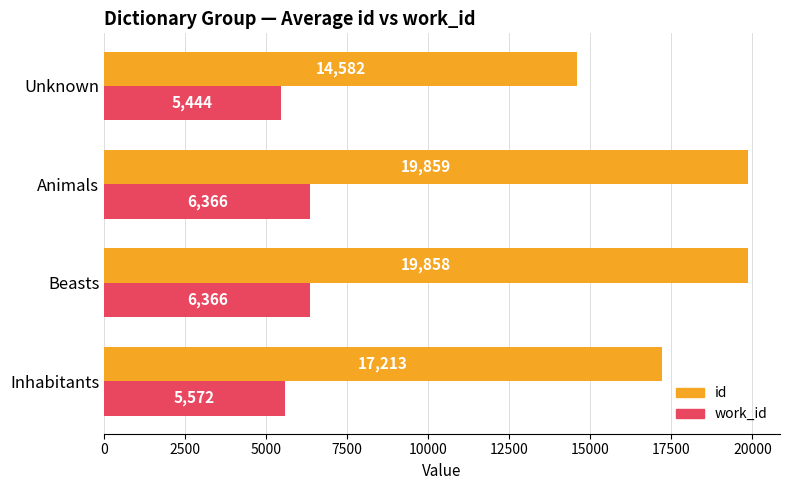

Which series has the largest total across all categories?

id